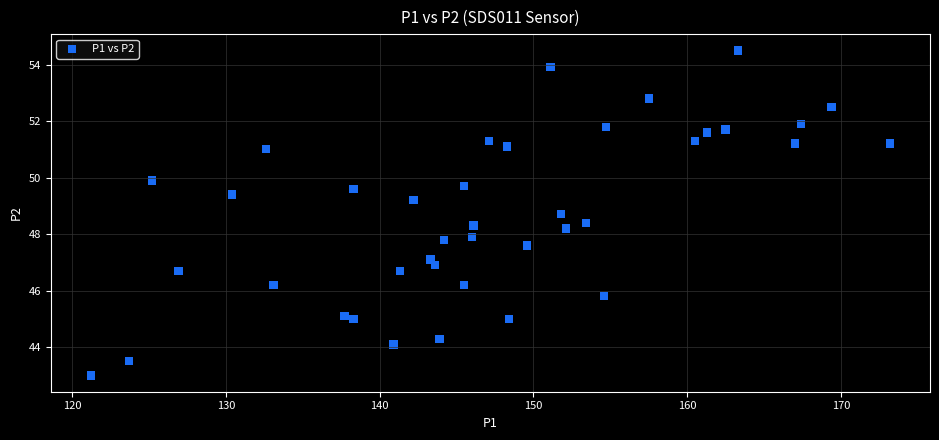

What is the range of X values (max minus min)?

52.0